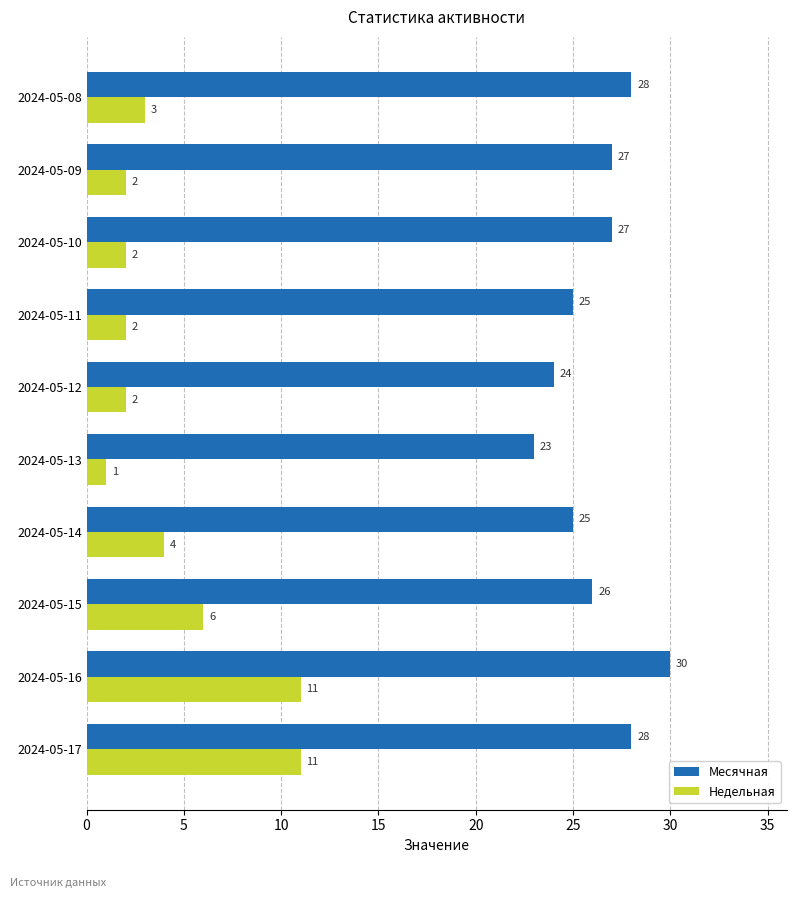

Count the number of categories in the chart.

10